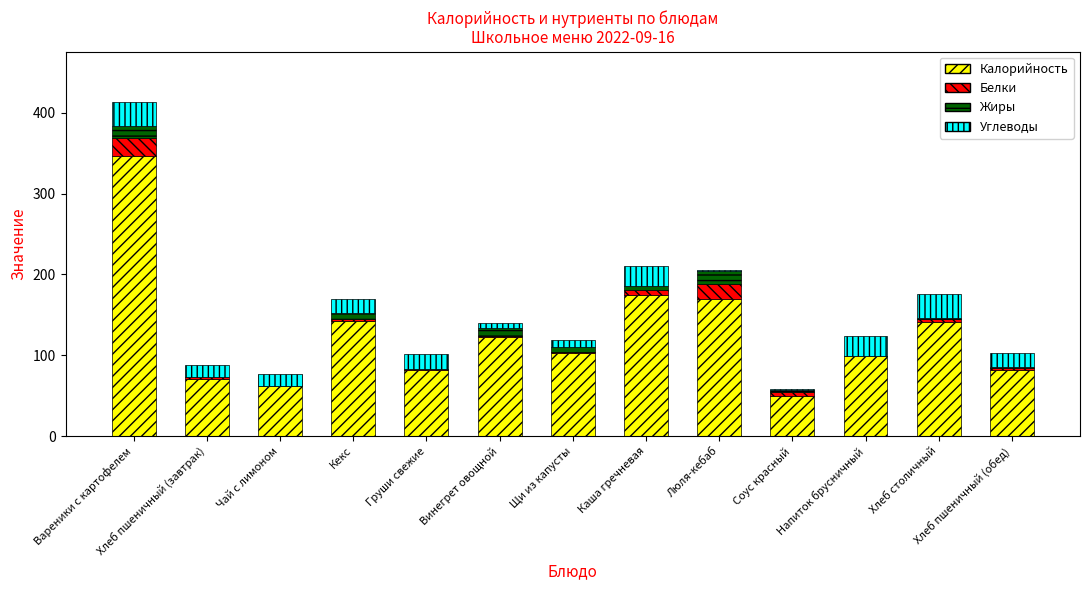

What is the highest value of the Калорийность series?

346.4